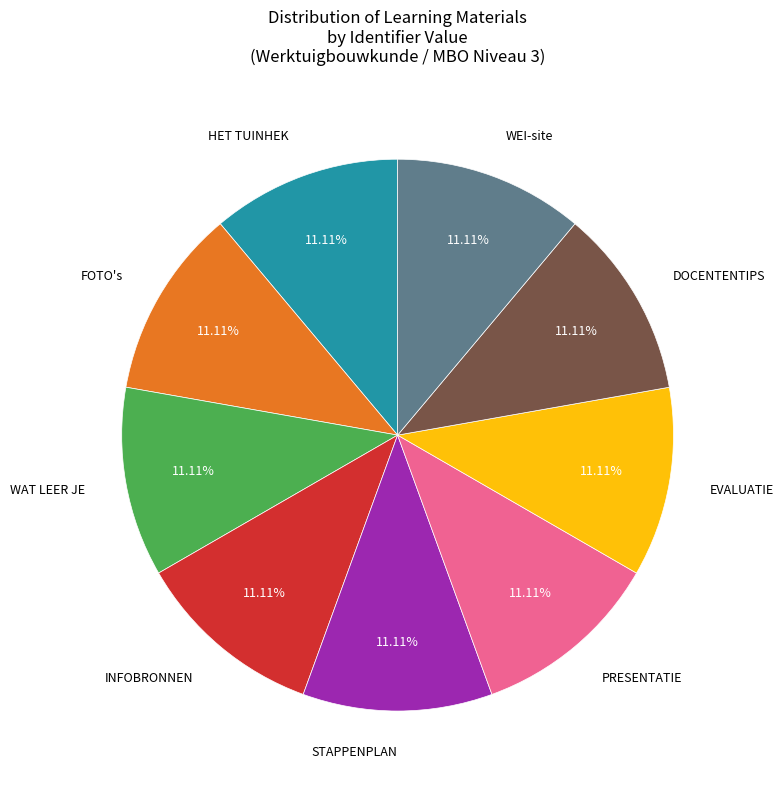

How many slices are in this pie chart?

9